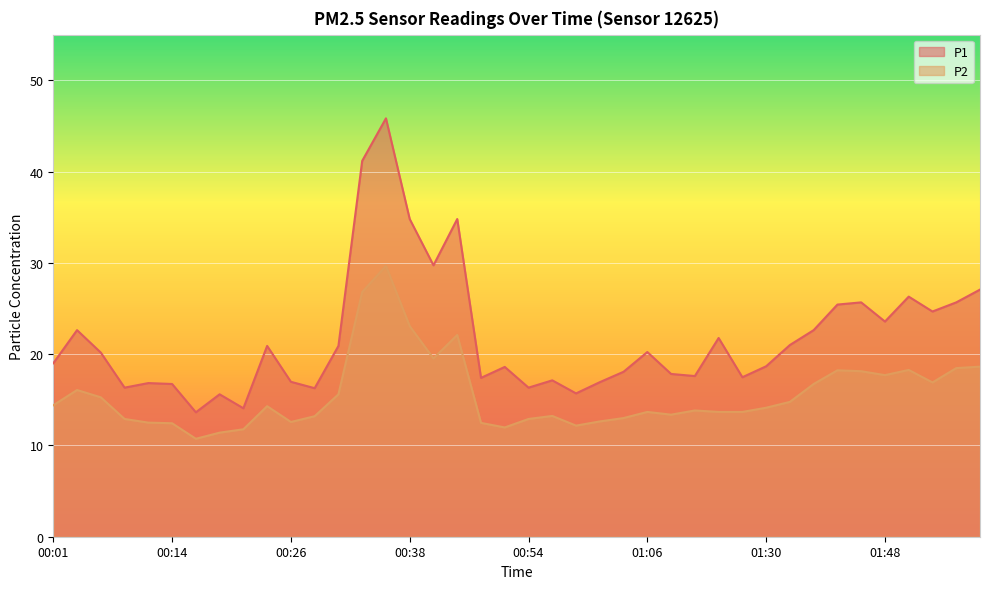

List the series in order of their overall mean, lowest first.

P2, P1